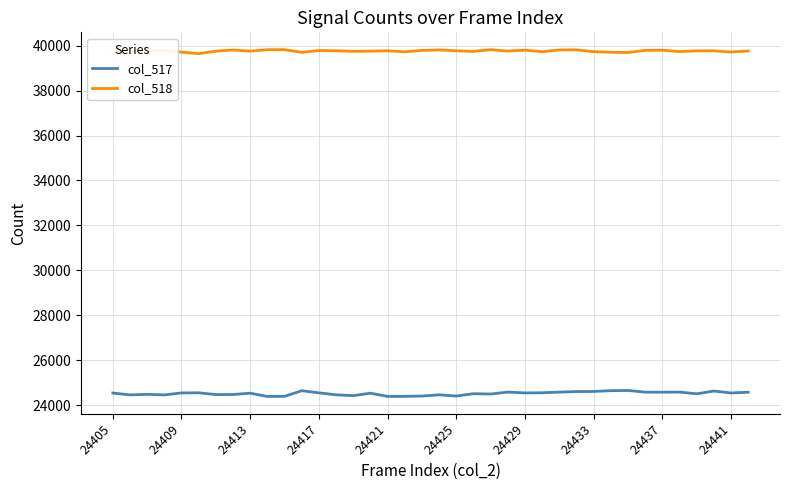

List the series in order of their peak value, lowest first.

col_517, col_518